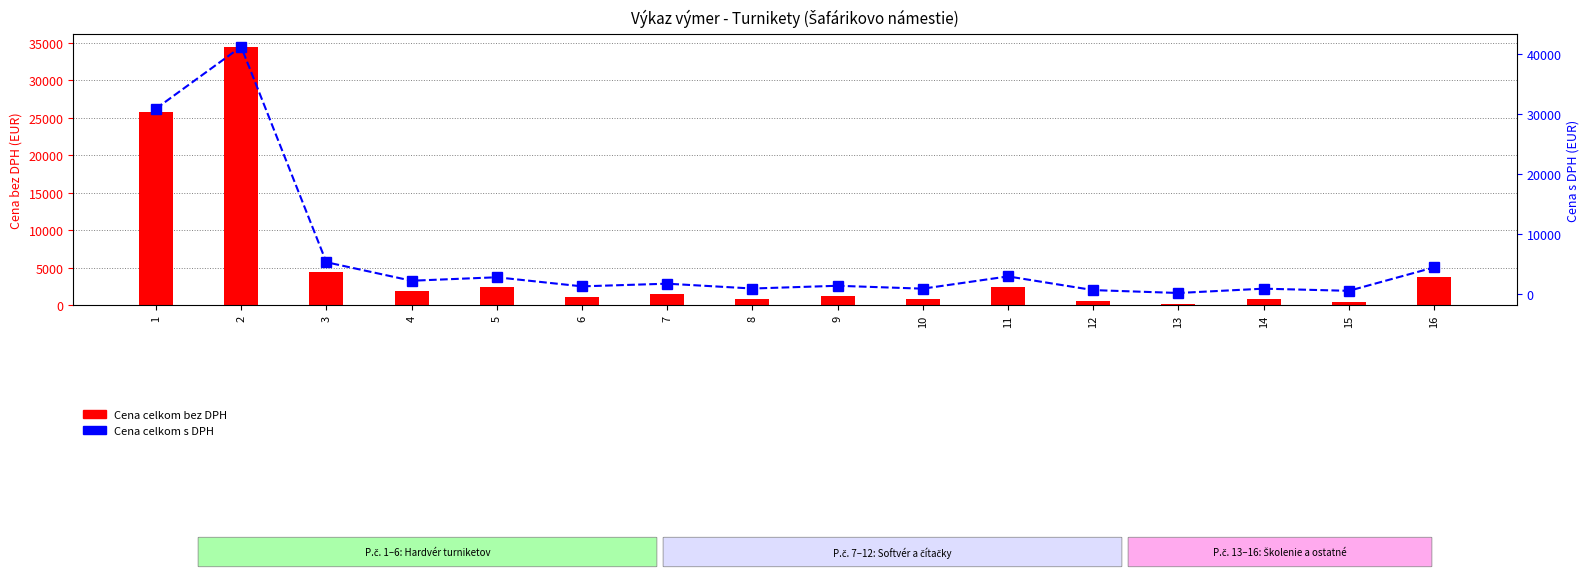

At which label is Cena celkom s DPH closest to 20736?

1